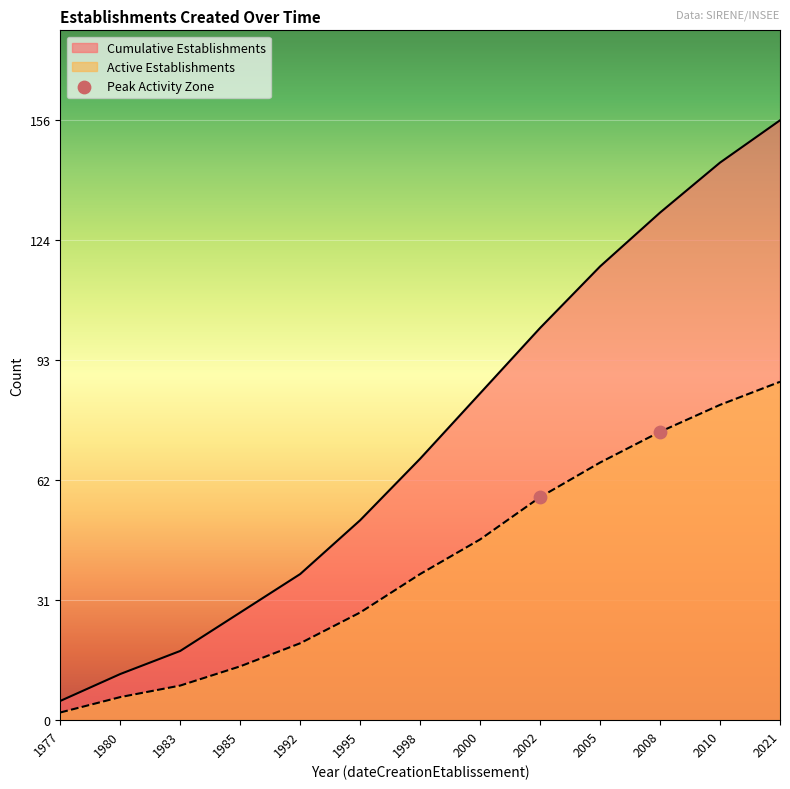

Which series has the largest total across all categories?

Cumulative Establishments